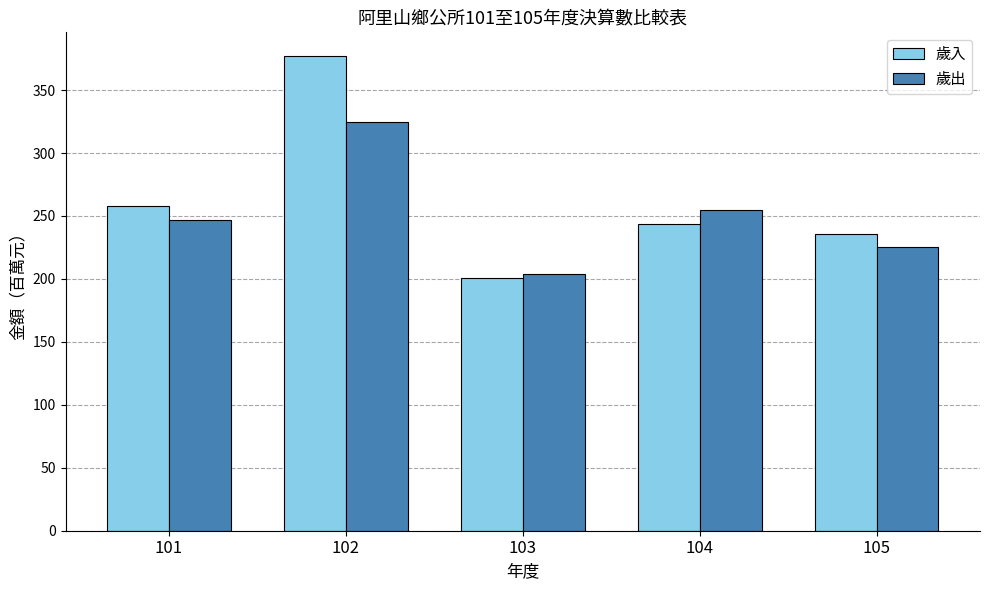

At how many categories does at least one series exceed 349?

1